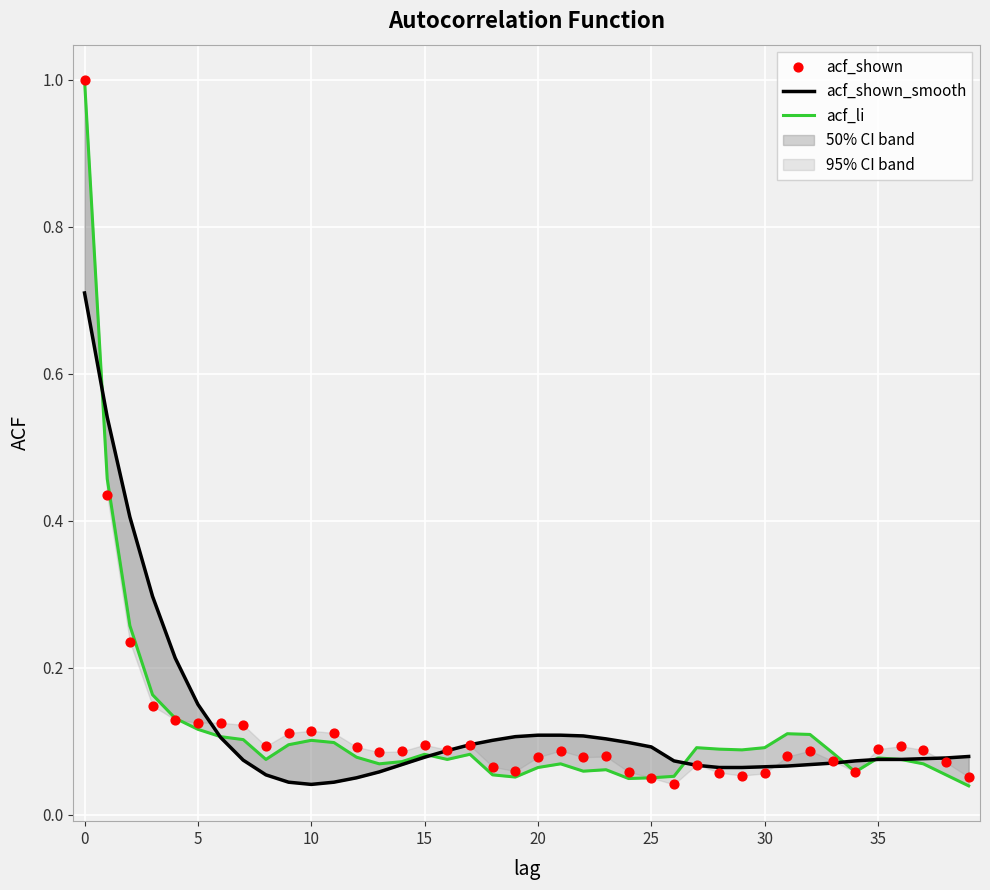

Is the value of acf_li at 30 greater than the value of acf_shown at 35?

Yes